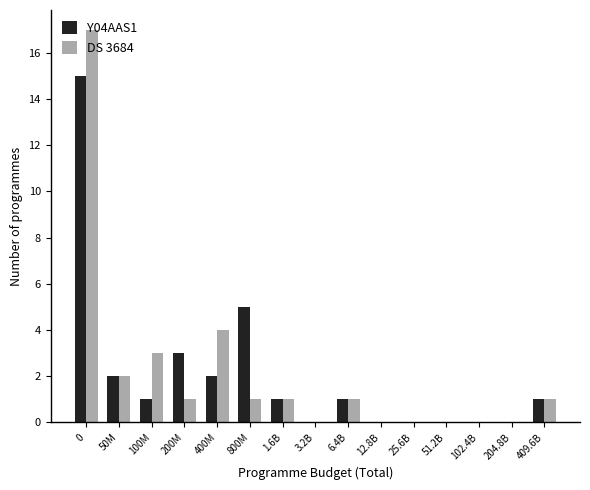

Which series changed the most between 200M and 51.2B?

Y04AAS1